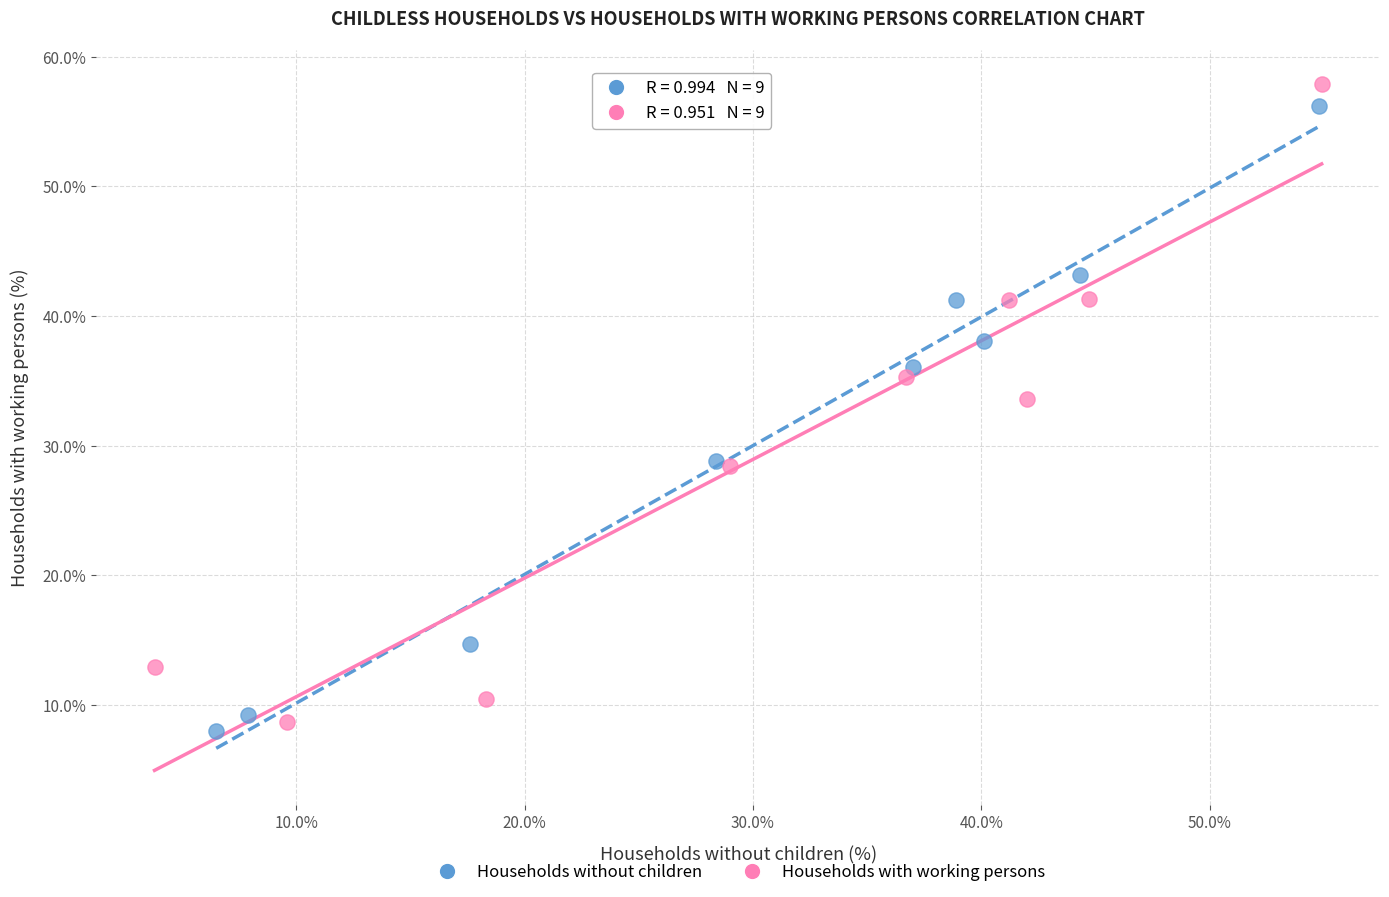

Which series contains the lowest Y value?

Households without children